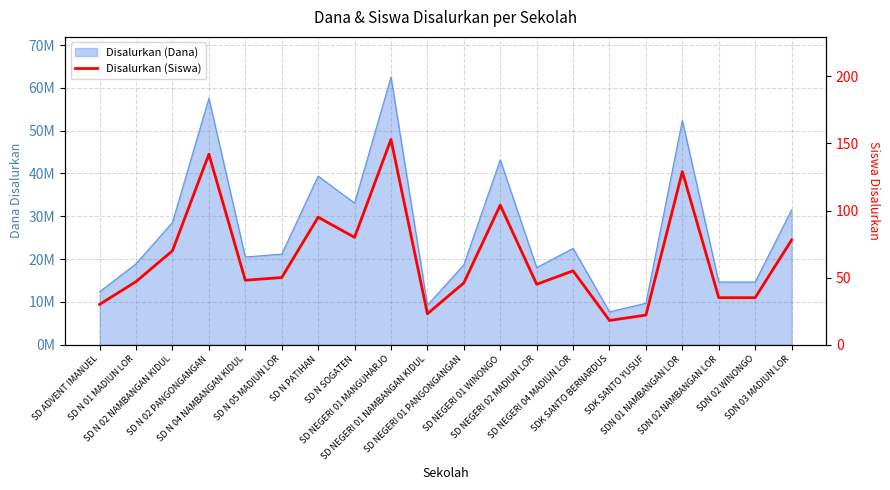

At which category does the data reach its first local valley?

SD N 04 NAMBANGAN KIDUL